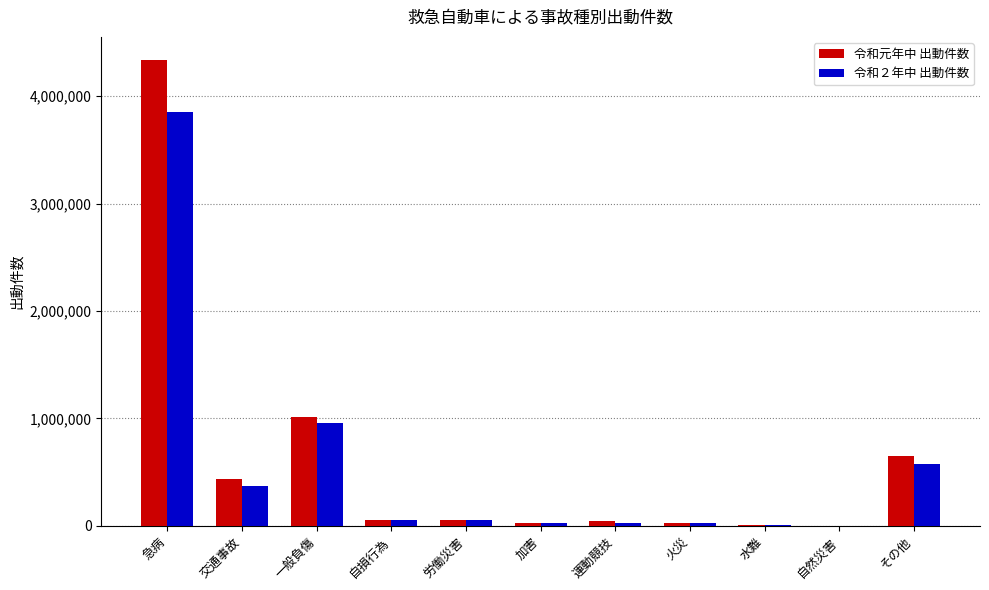

What is the maximum value for 令和元年中 出動件数?

4335687